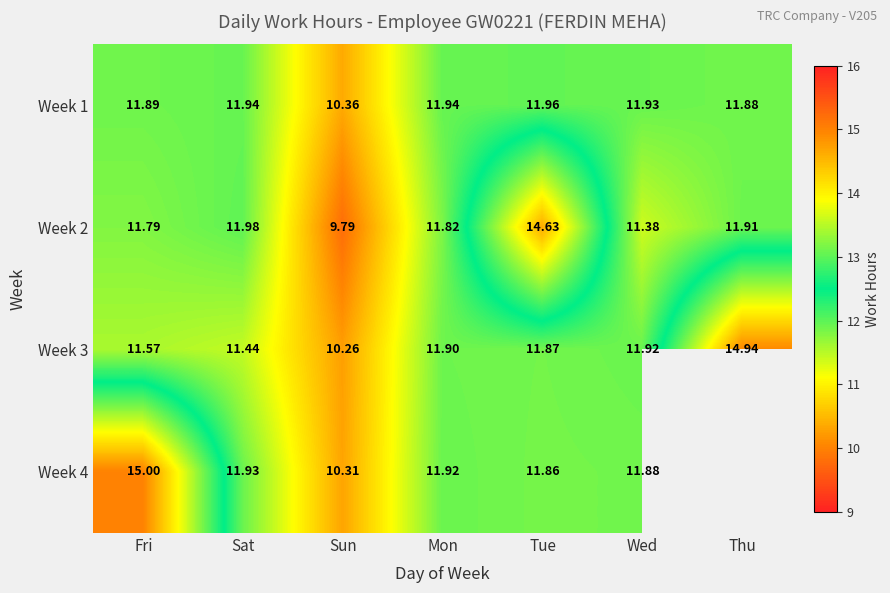

What is the difference between the maximum and minimum values in the Week 2 series?

4.8